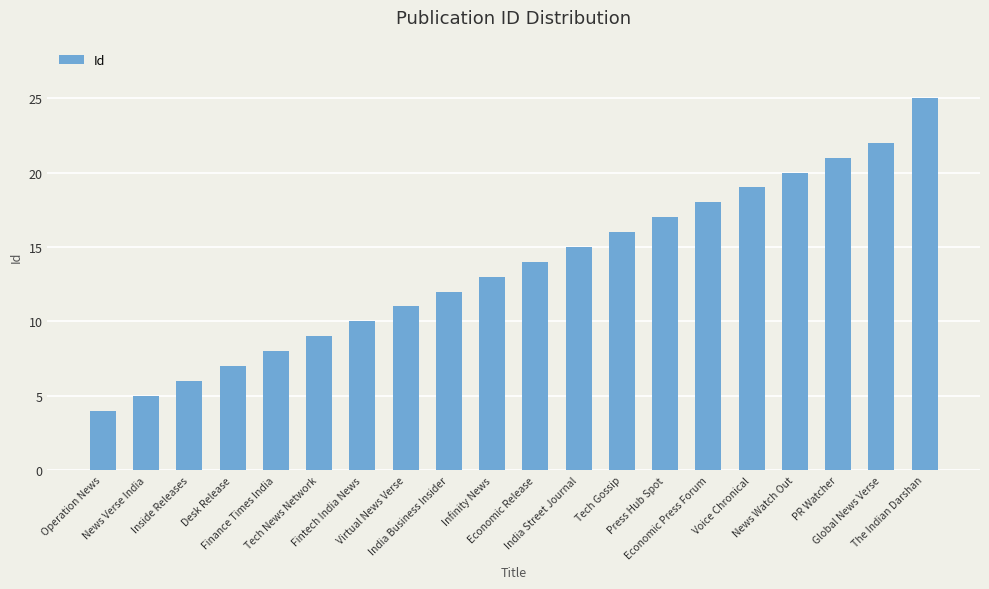

At which label is the value closest to 14?

Economic Release